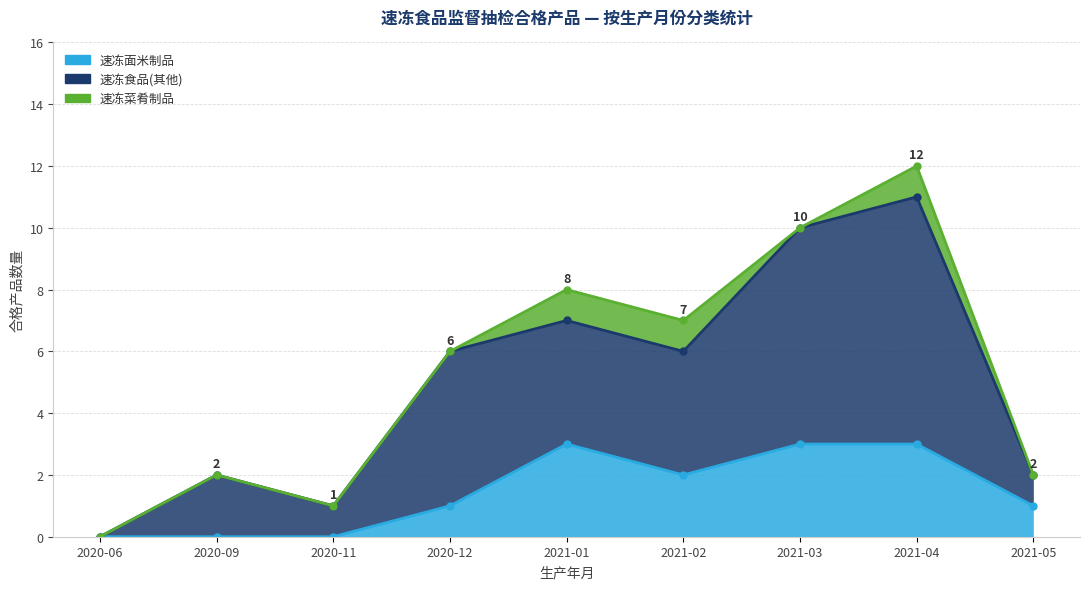

How many interior local peaks does the 速冻面米制品 series have?

1